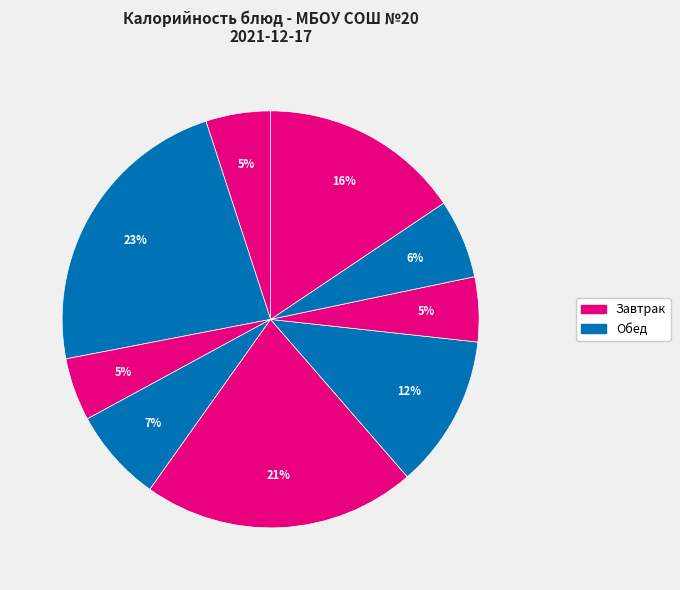

Is there any slice that represents more than half of the pie?

No